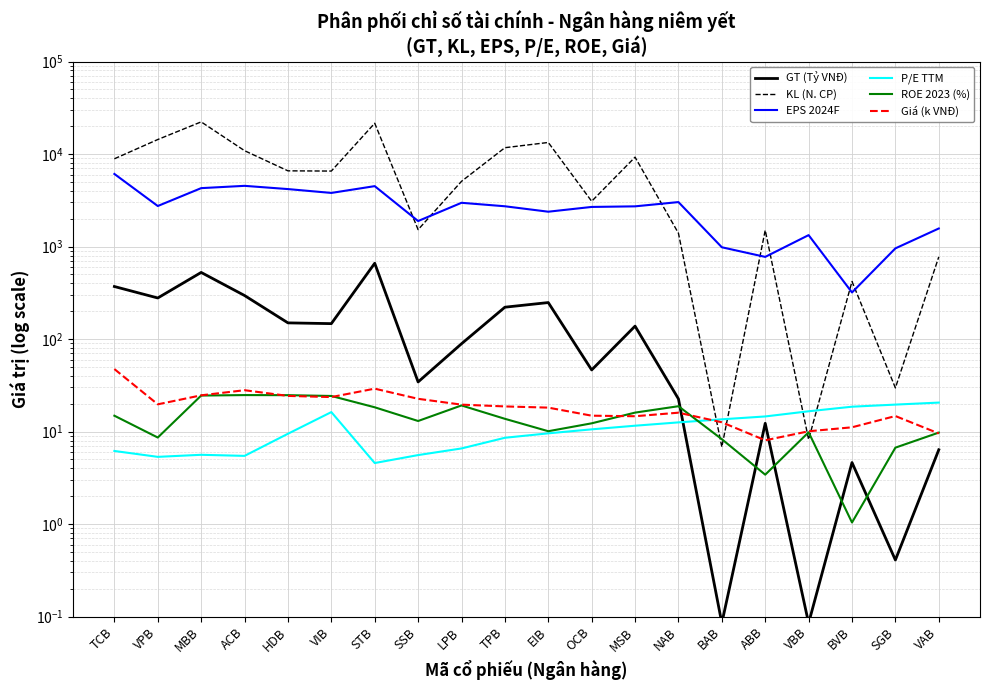

What are all the series names shown in the legend?

GT (Tỷ VNĐ), KL (N. CP), EPS 2024F, P/E TTM, ROE 2023 (%), Giá (k VNĐ)